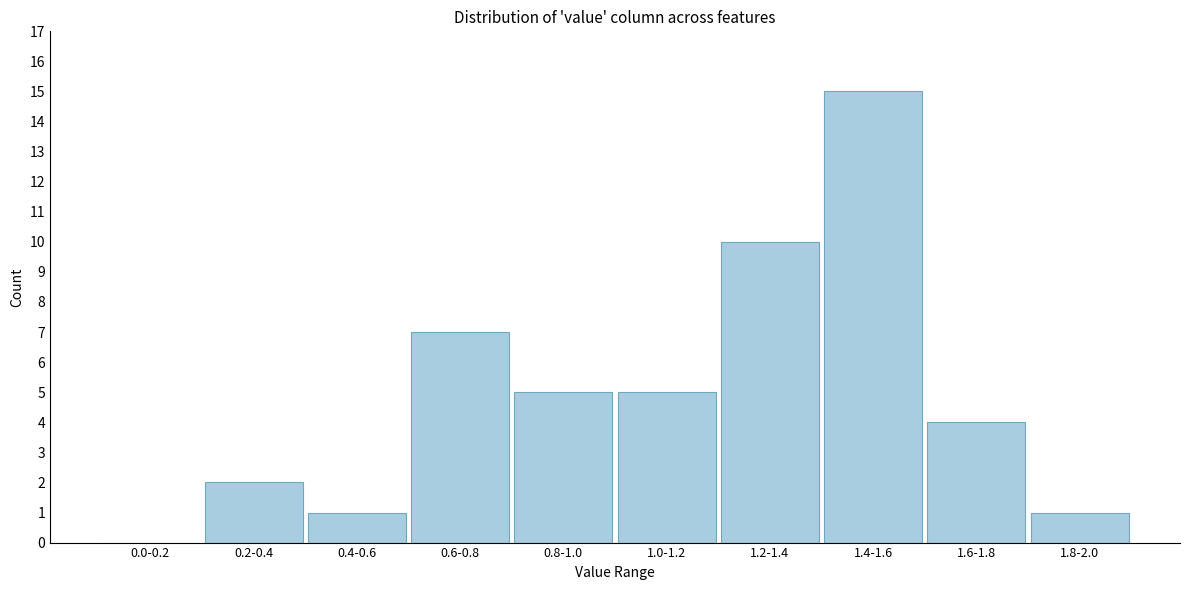

Reading left to right, transcribe all the data shown in this chart.

0.0-0.2=0	0.2-0.4=2	0.4-0.6=1	0.6-0.8=7	0.8-1.0=5	1.0-1.2=5	1.2-1.4=10	1.4-1.6=15	1.6-1.8=4	1.8-2.0=1